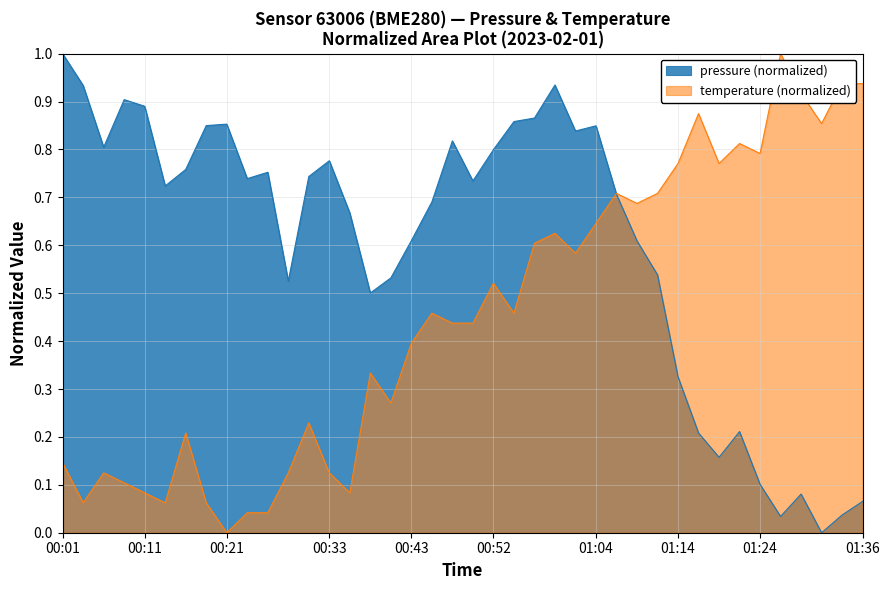

The chart shows a value of 0.8 at 00:52. True or false?

True